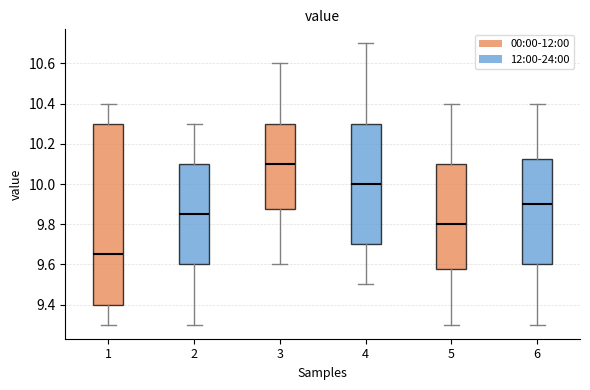

Where does the lower whisker of the box at x = 4 end on the y-axis? The values are not printed on the chart, so give them approximately, as read against the axis.

9.50